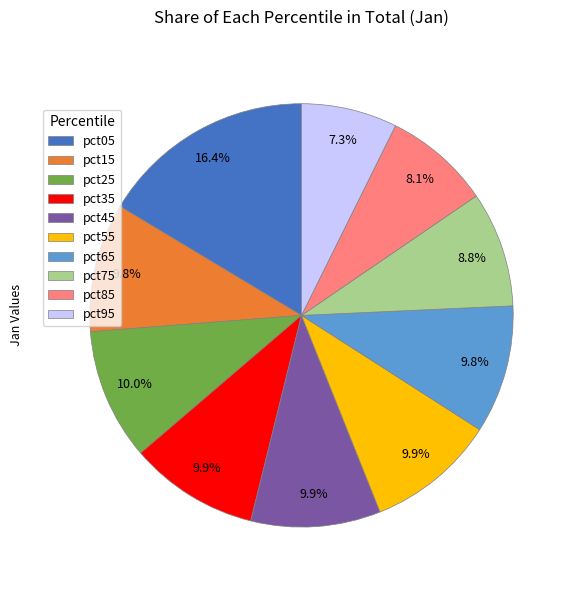

To the nearest percent, what is the difference between the largest and smallest slice percentages?

9%